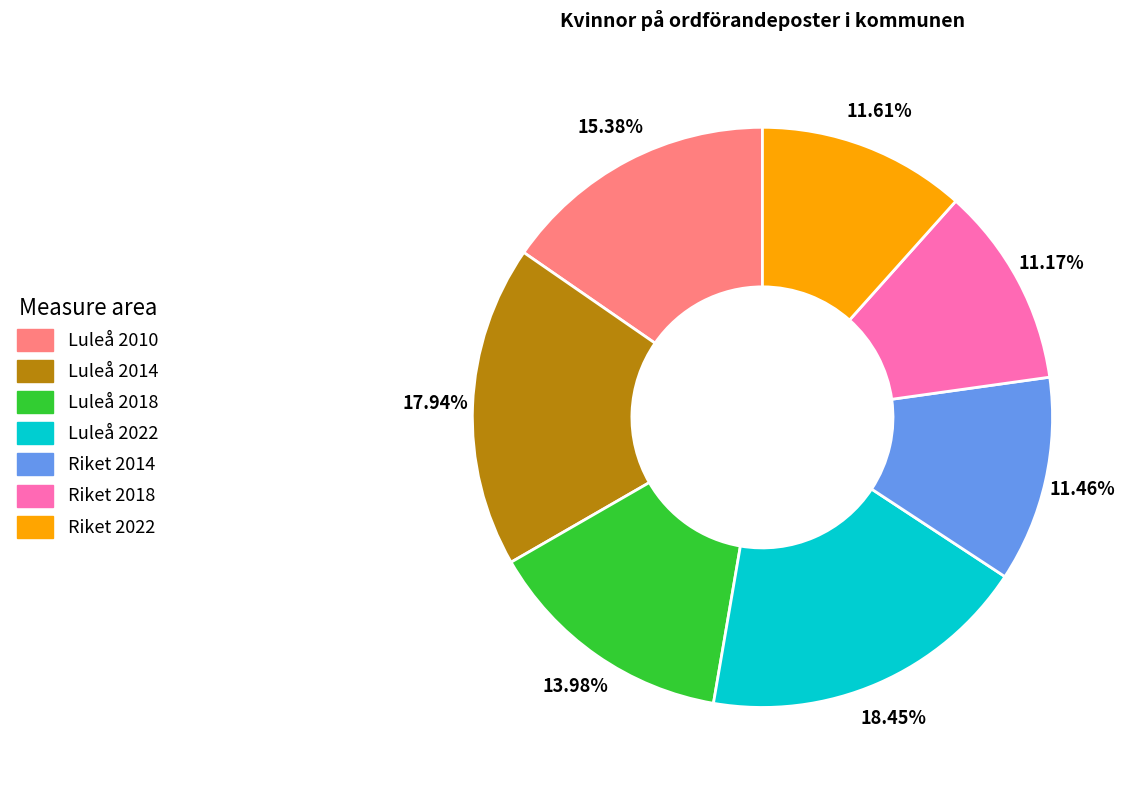

The Riket 2018 slice represents 11% of the pie. True or false?

True